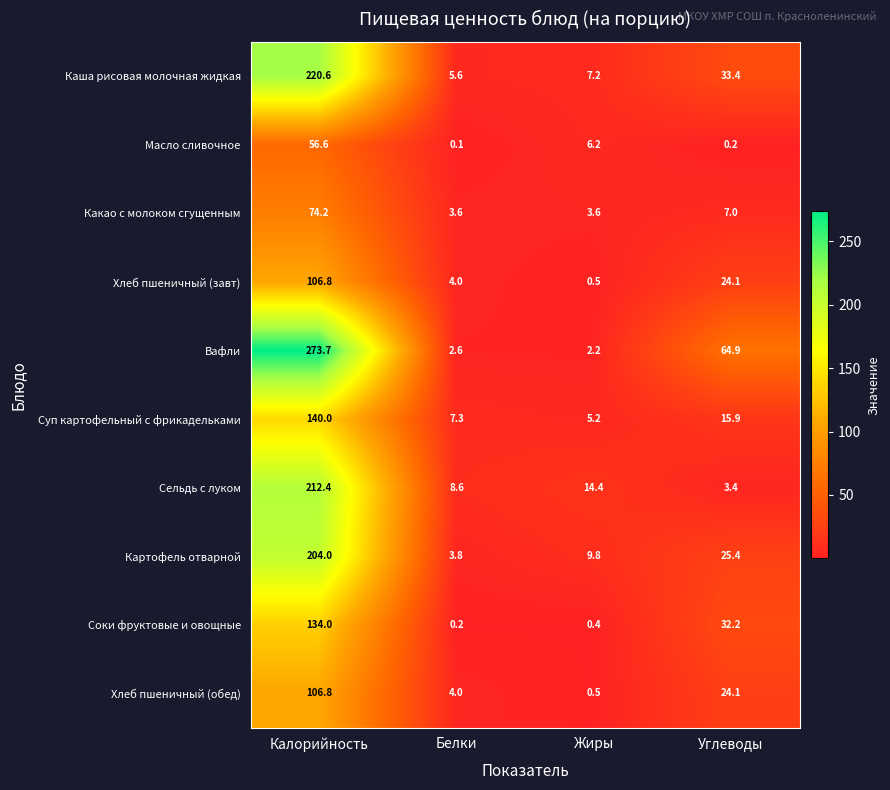

At which label does Суп картофельный с фрикадельками first exceed 15?

Калорийность